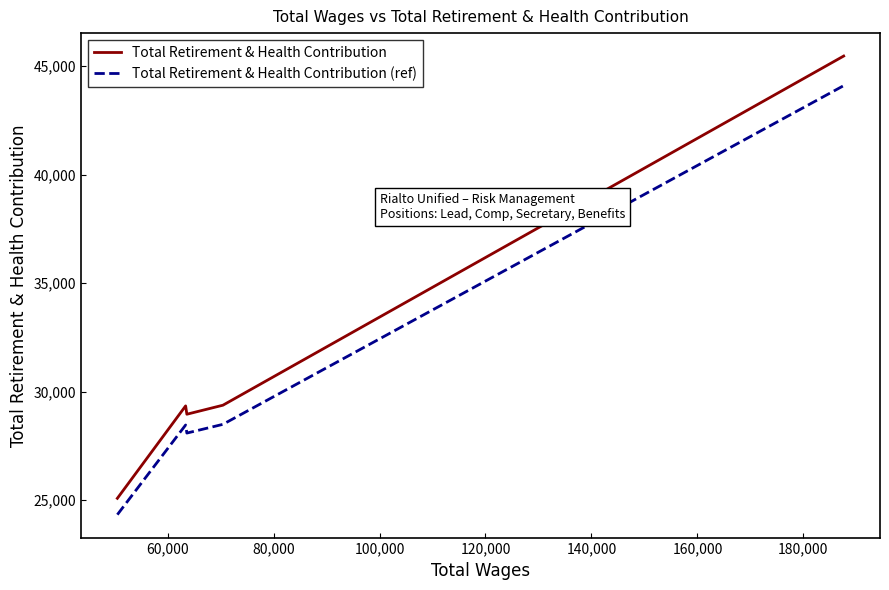

Which series has the largest total across all categories?

Total Retirement & Health Contribution